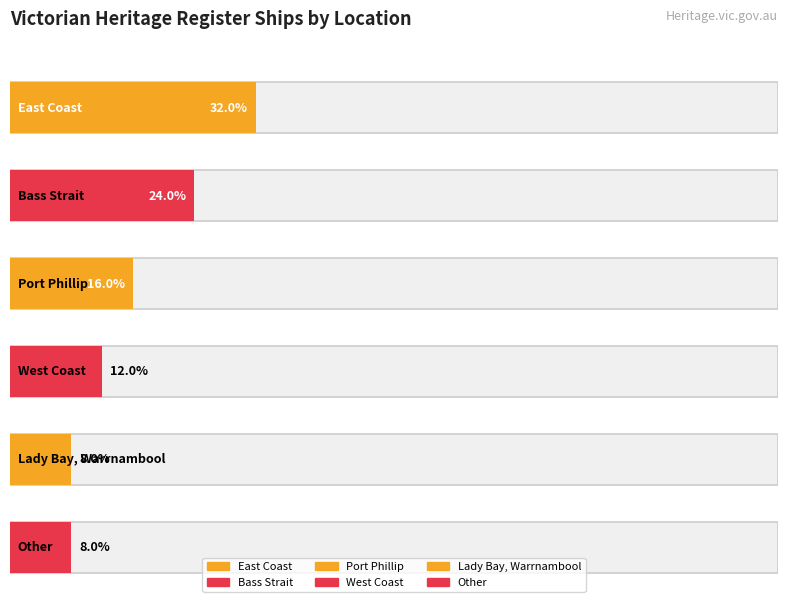

Which has a higher value, Lady Bay, Warrnambool or East Coast?

East Coast